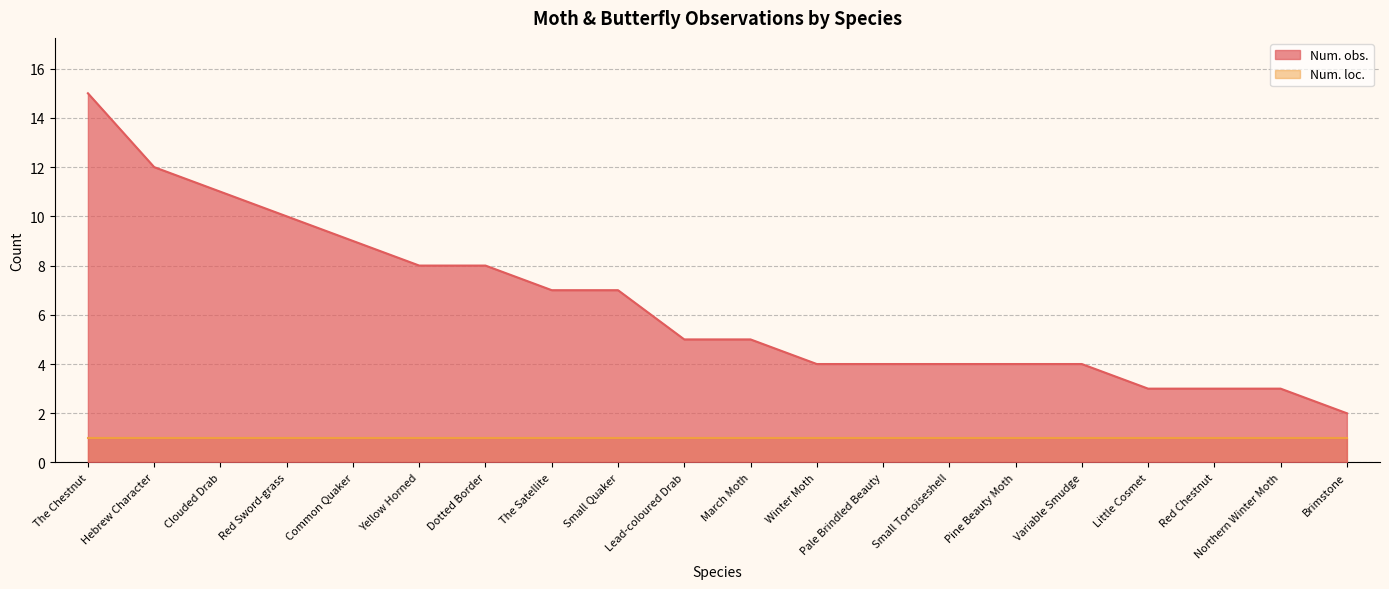

What is the difference between the maximum and minimum values?

13